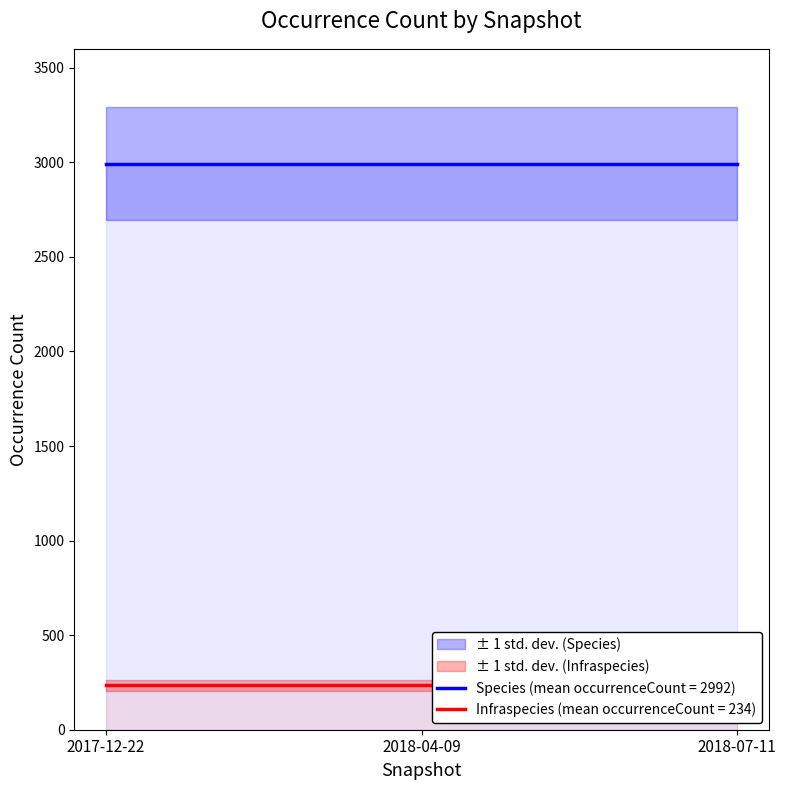

At how many categories does at least one series exceed 1245?

3